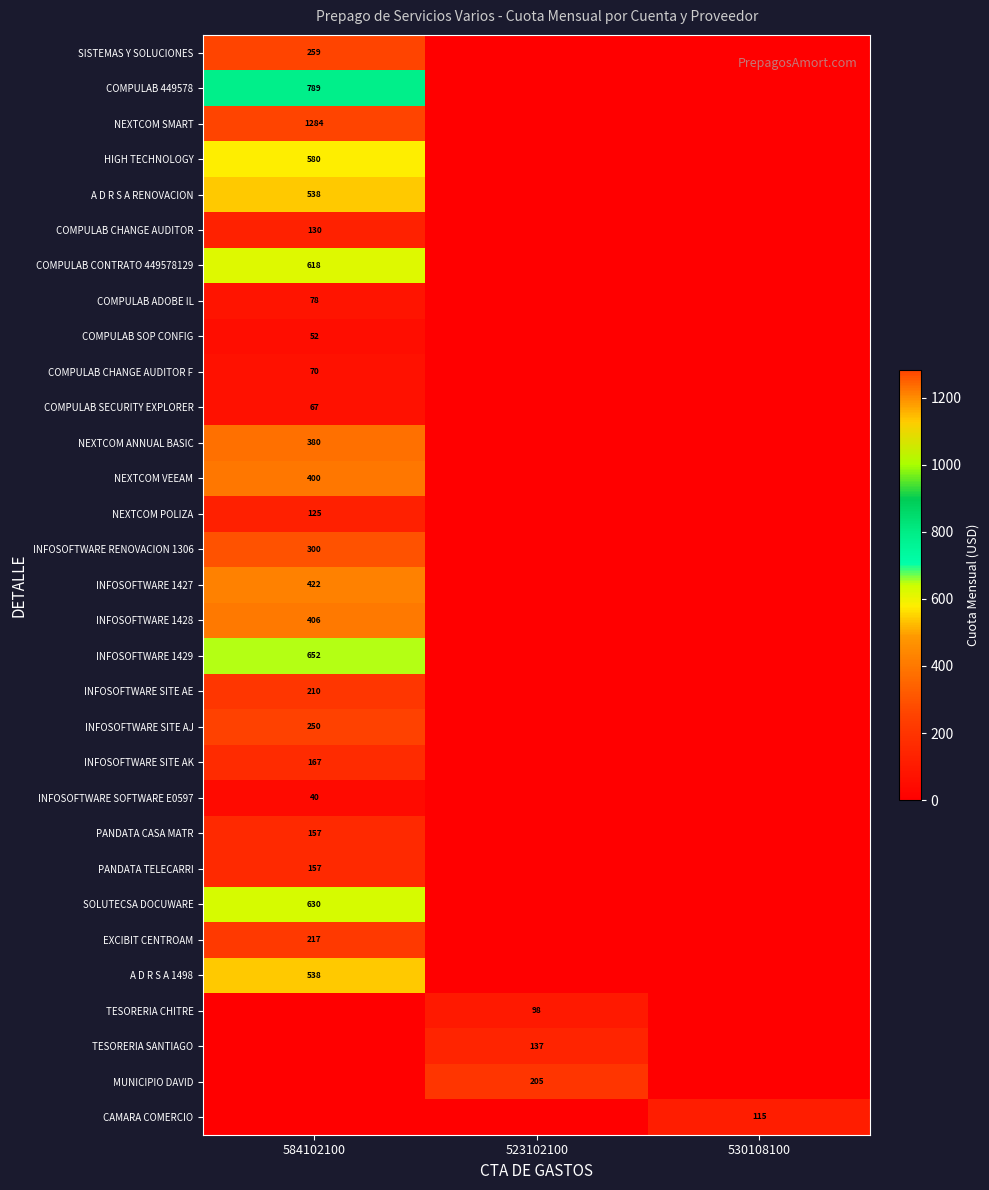

The value of NEXTCOM ANNUAL BASIC at 584102100 is 218. True or false?

False